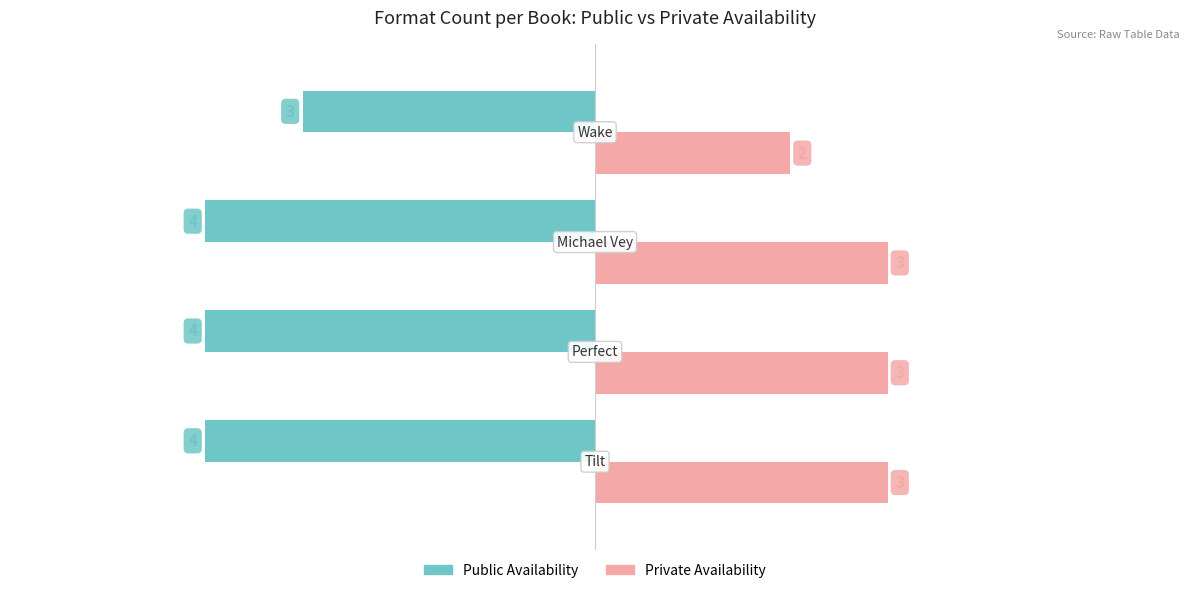

What is the maximum value shown in the chart?

3